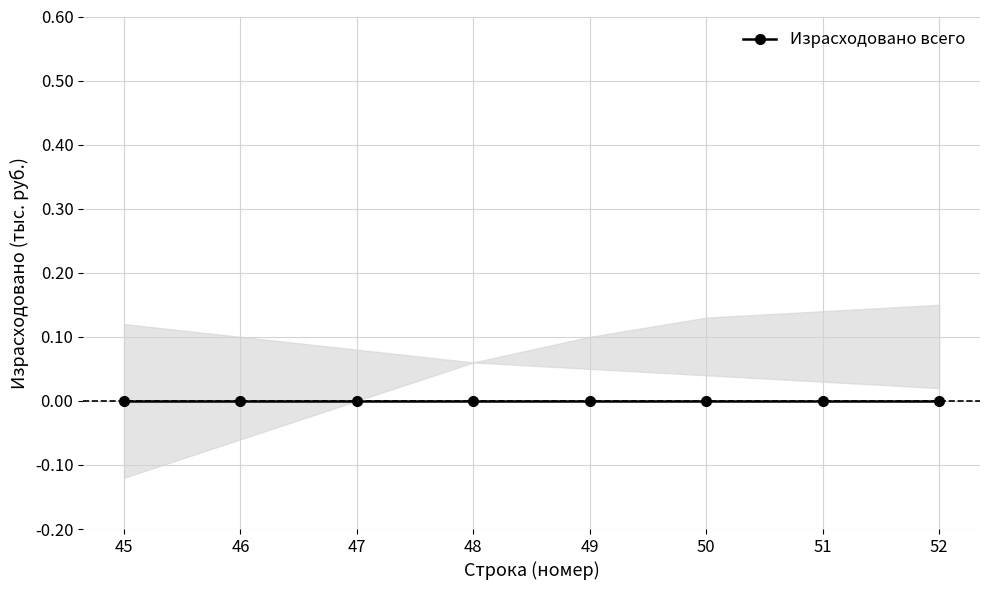

At how many categories does at least one series exceed 0?

8